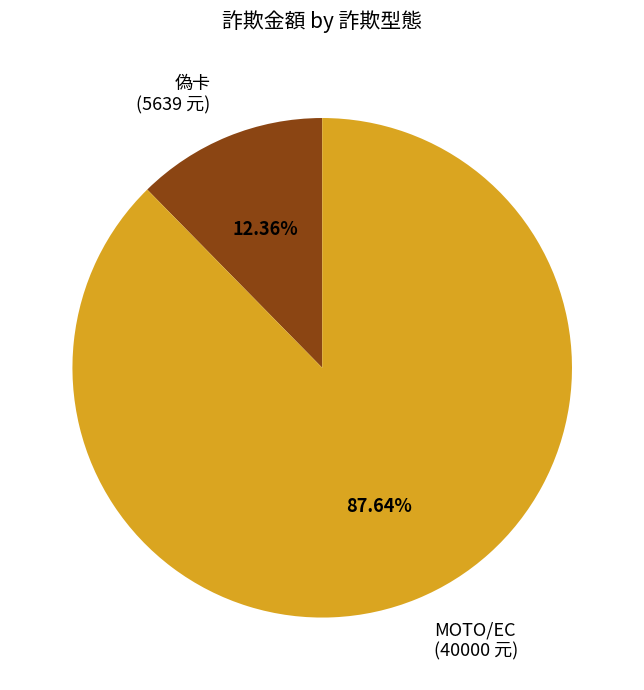

How many slices are in this pie chart?

2